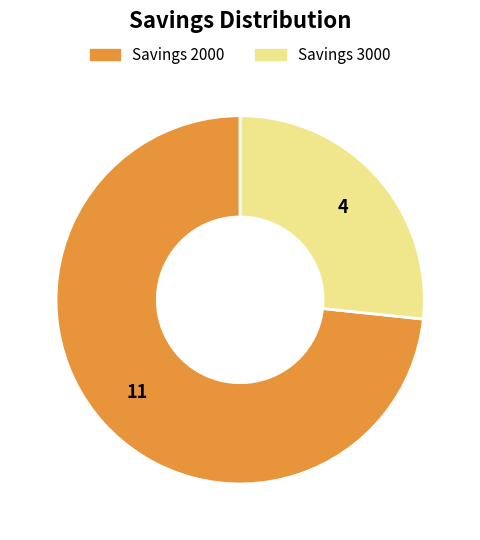

Count the number of slices in the pie.

2